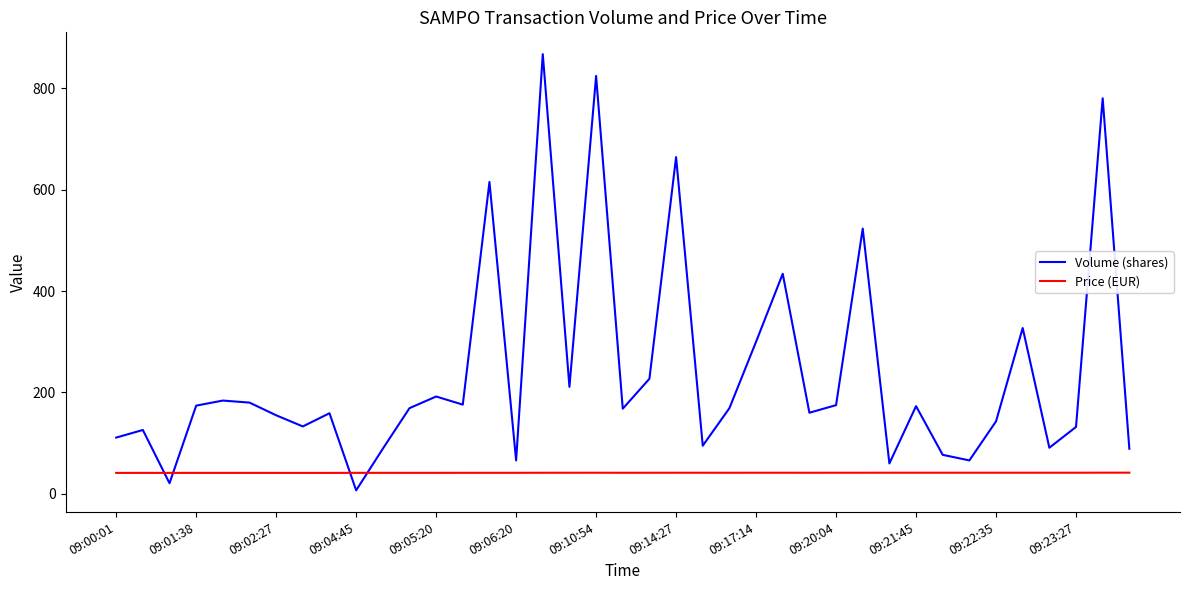

List the series in order of their peak value, highest first.

Volume (shares), Price (EUR)